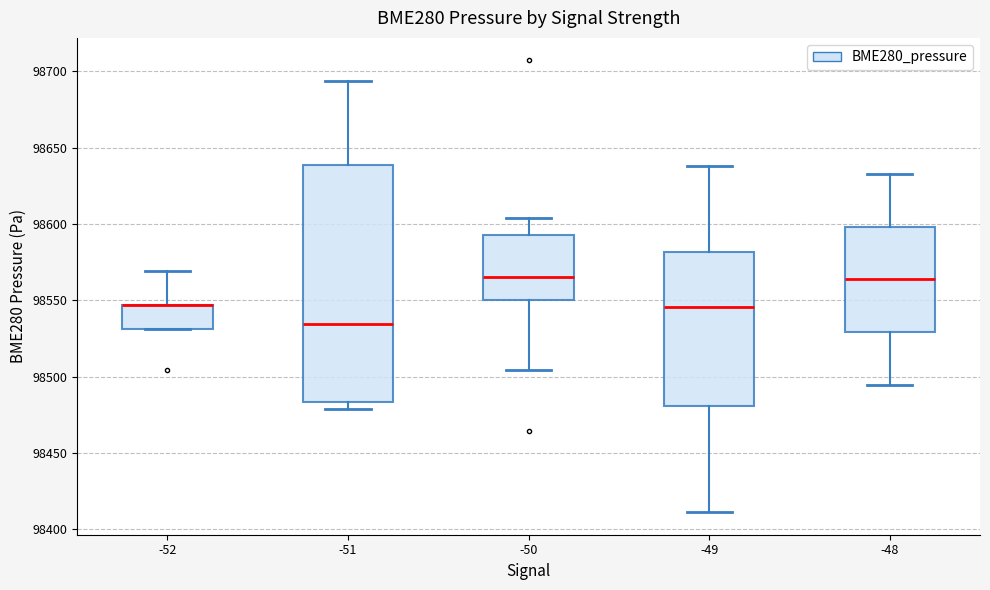

Reading left to right, transcribe this box plot: for each box, give where its median line is, the range the box spans, and where its two whiskers end, as read against the y-axis. The values are not printed on the chart, so give them approximately, as read against the axis.

-52: median 98545 (drawn on the box's upper edge), box 98530 to 98545, whiskers 98530 to 98570
-51: median 98535, box 98485 to 98640, whiskers 98480 to 98695
-50: median 98565, box 98550 to 98595, whiskers 98505 to 98605
-49: median 98545, box 98480 to 98580, whiskers 98410 to 98640
-48: median 98565, box 98530 to 98600, whiskers 98495 to 98635